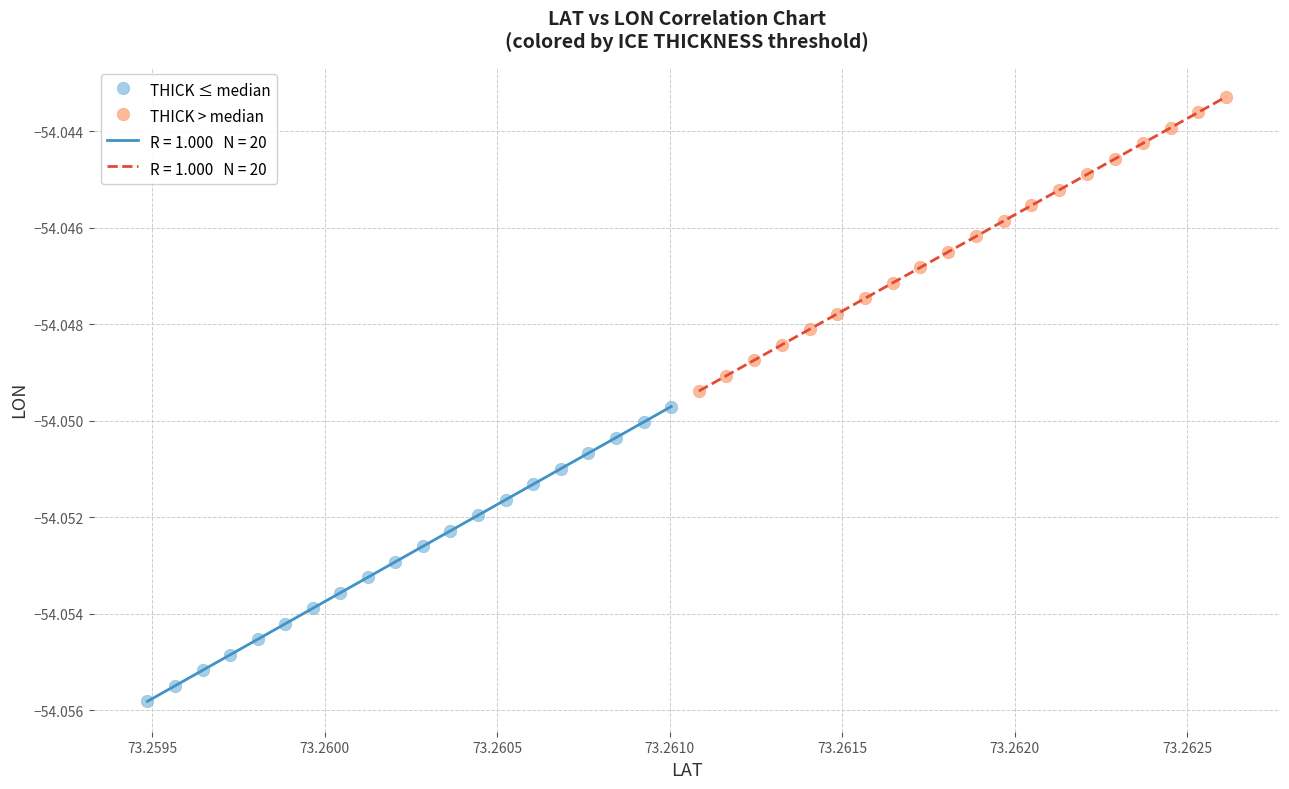

Which series contains the highest Y value?

THICK > median